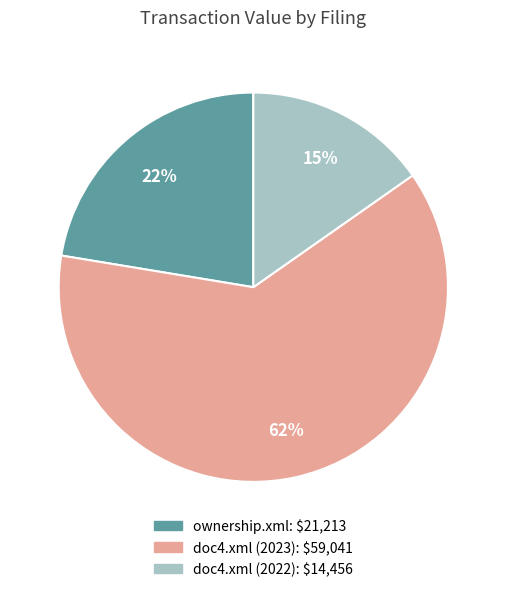

Between ownership.xml and doc4.xml (2022), which is larger?

ownership.xml